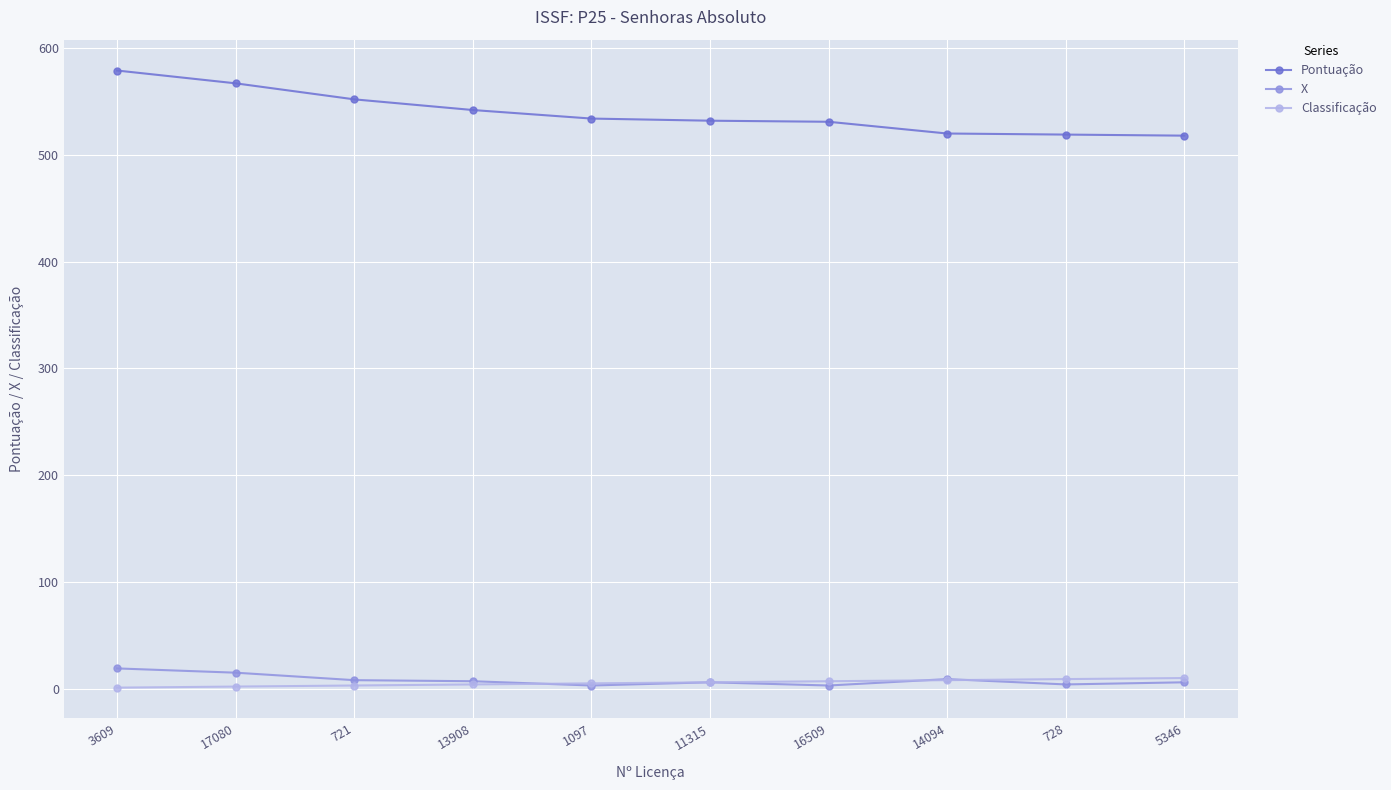

What is the total value across all series at 14094?

537